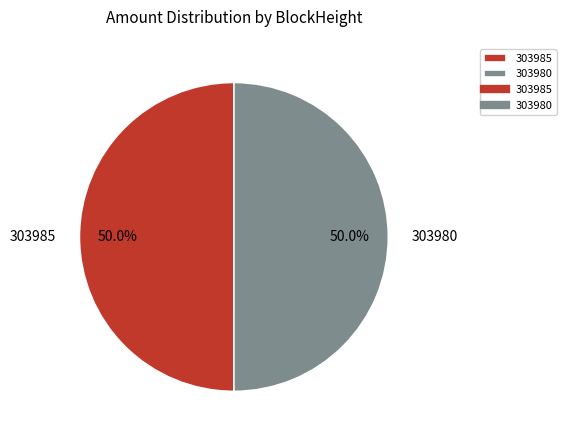

Do 303980 and 303985 together represent more than half of the pie?

Yes